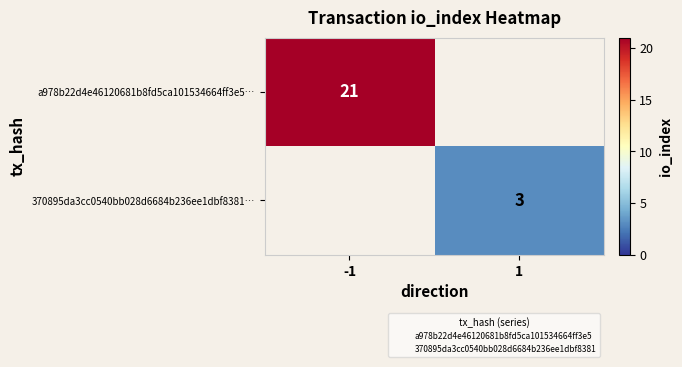

What is the highest value of the a978b22d4e46120681b8fd5ca101534664ff3e5… series?

21